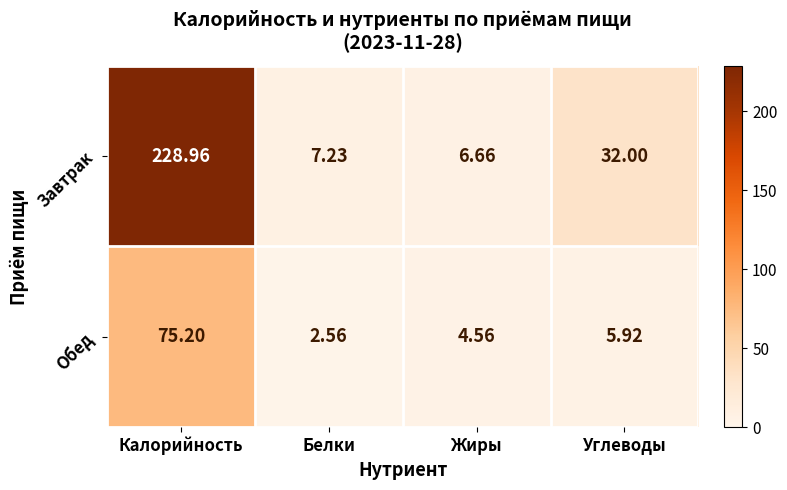

Which series has the largest total across all categories?

Завтрак